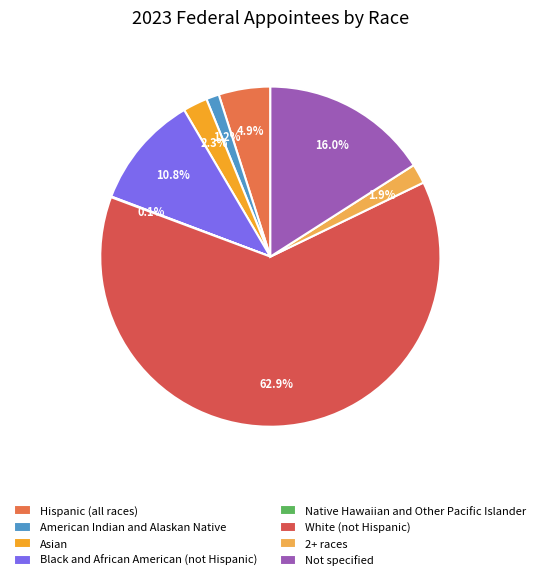

Does any single category account for the majority?

Yes